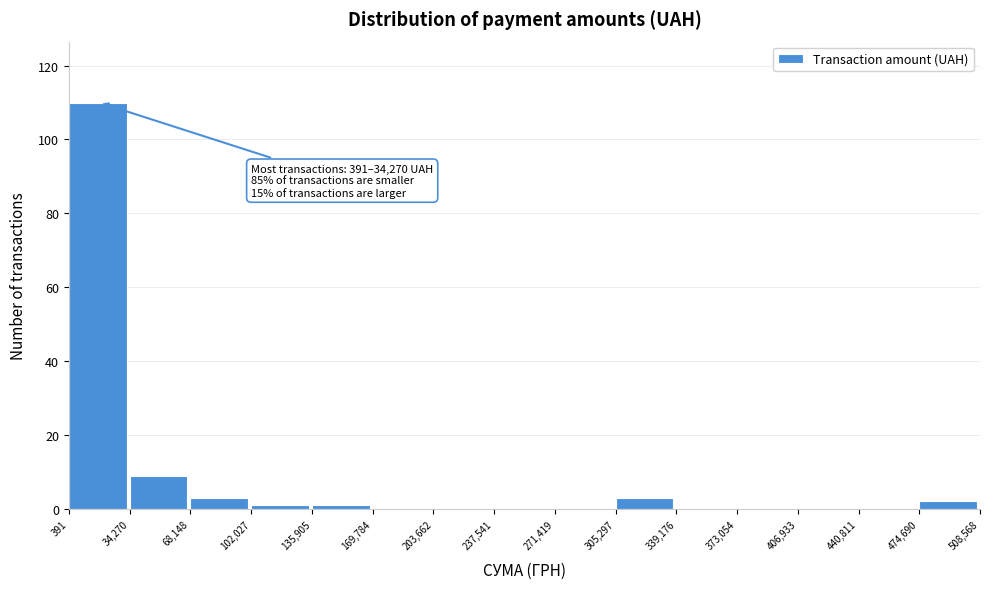

Which range on the x-axis has the tallest bar?

391 to 34,270